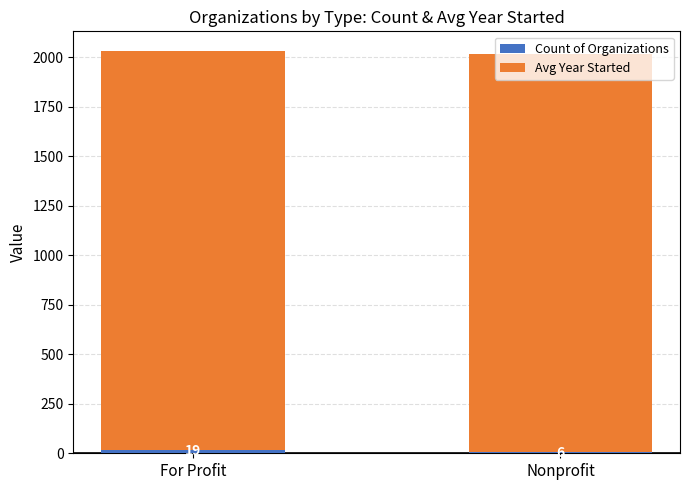

At which category is the sum across all series the highest?

For Profit